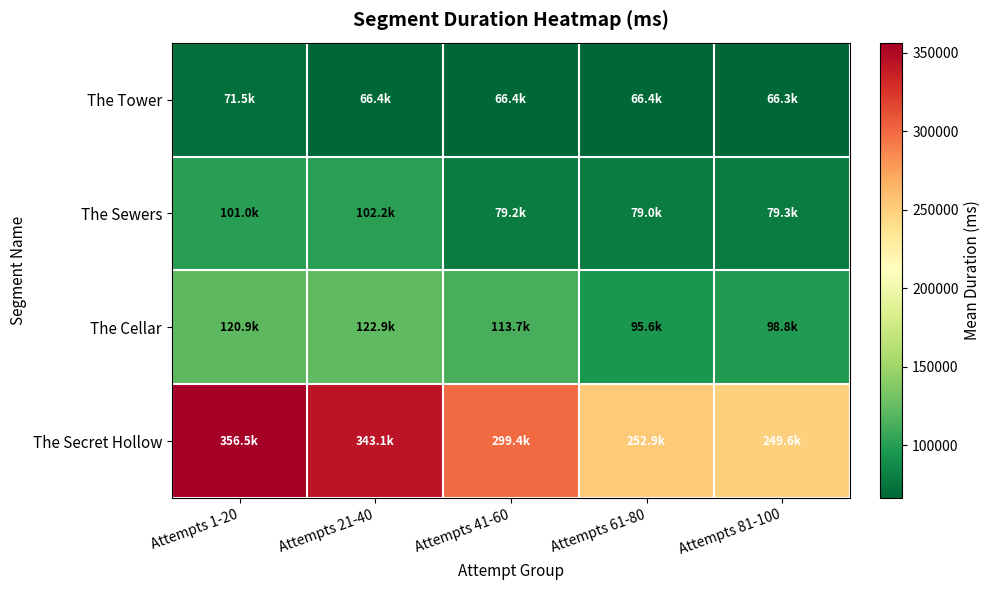

Which label corresponds to the largest value in the chart?

Attempts 1-20